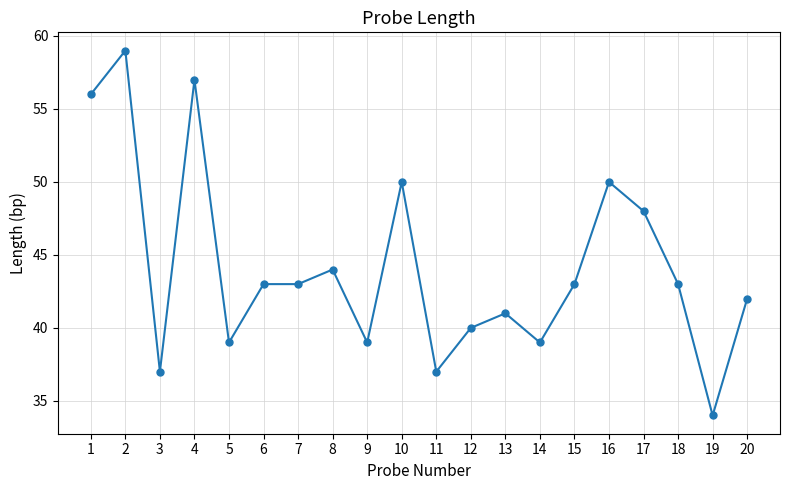

True or false: the data has more than 2 interior local peaks.

True